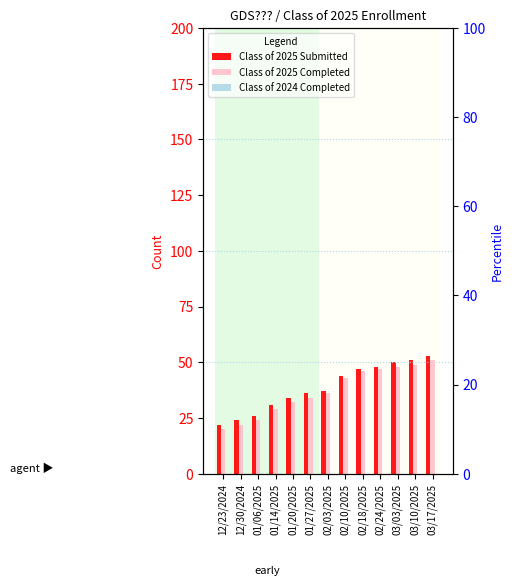

What is the difference between the maximum and minimum values in the Class of 2025 Completed series?

31